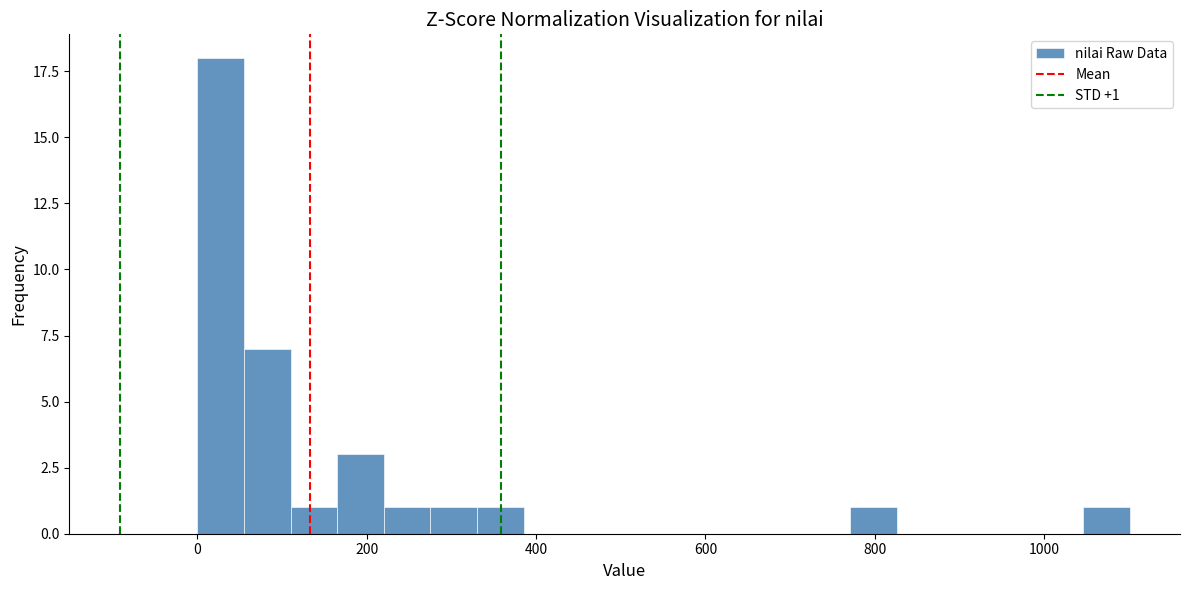

Read against the x-axis, roughly where is the centre of the tallest bar?

20